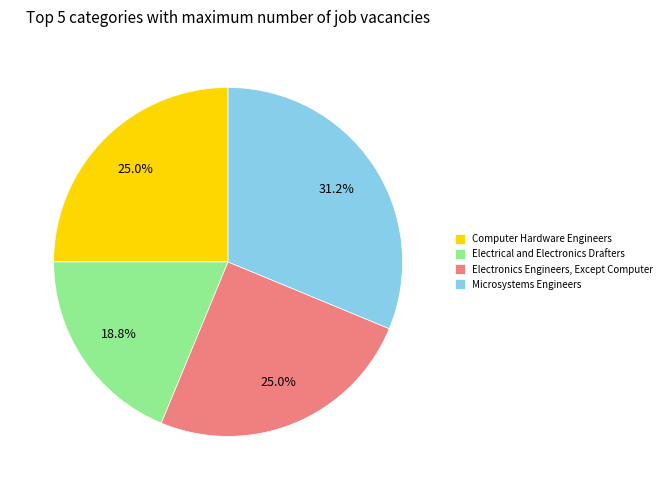

To the nearest percent, what portion does Electronics Engineers, Except Computer represent?

25%